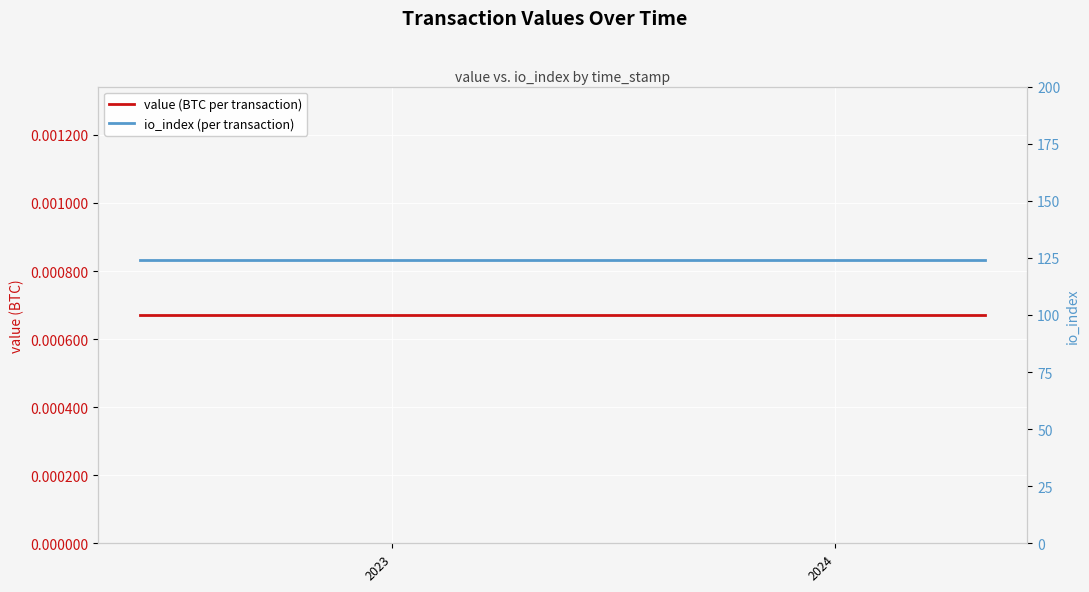

True or false: value (BTC per transaction) and io_index (per transaction) cross at least once.

False